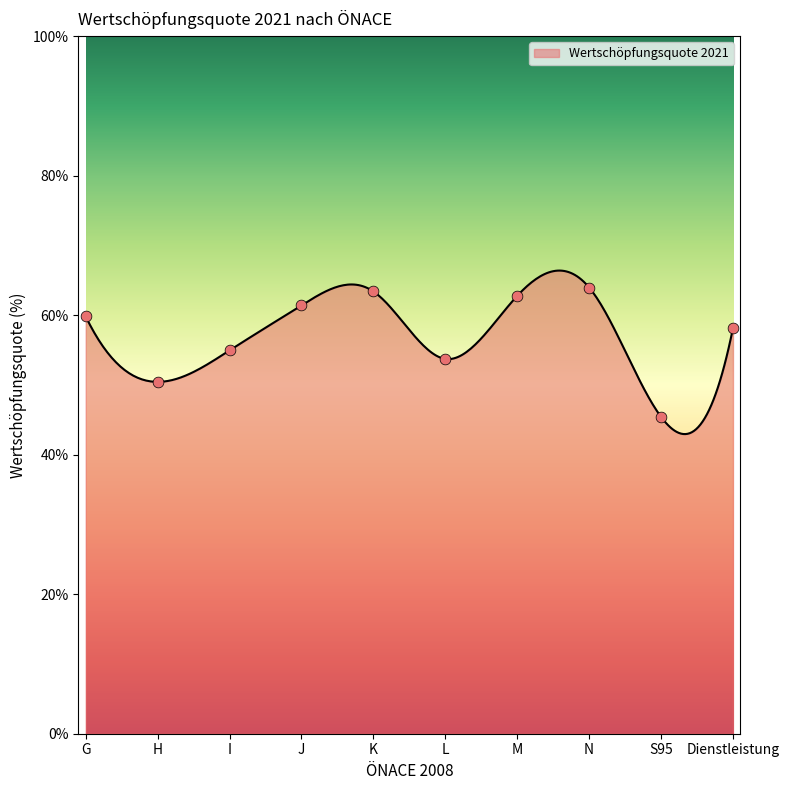

Approximately how many times larger is the value at L compared to I?

1.0